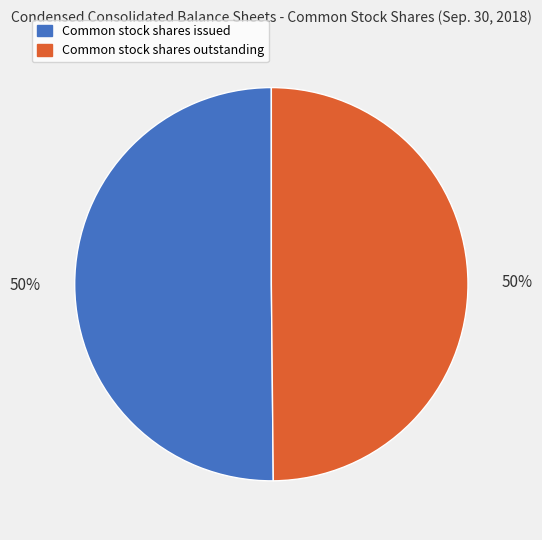

What is the ratio of the value at Common stock shares issued to the value at Common stock shares outstanding?

1.0